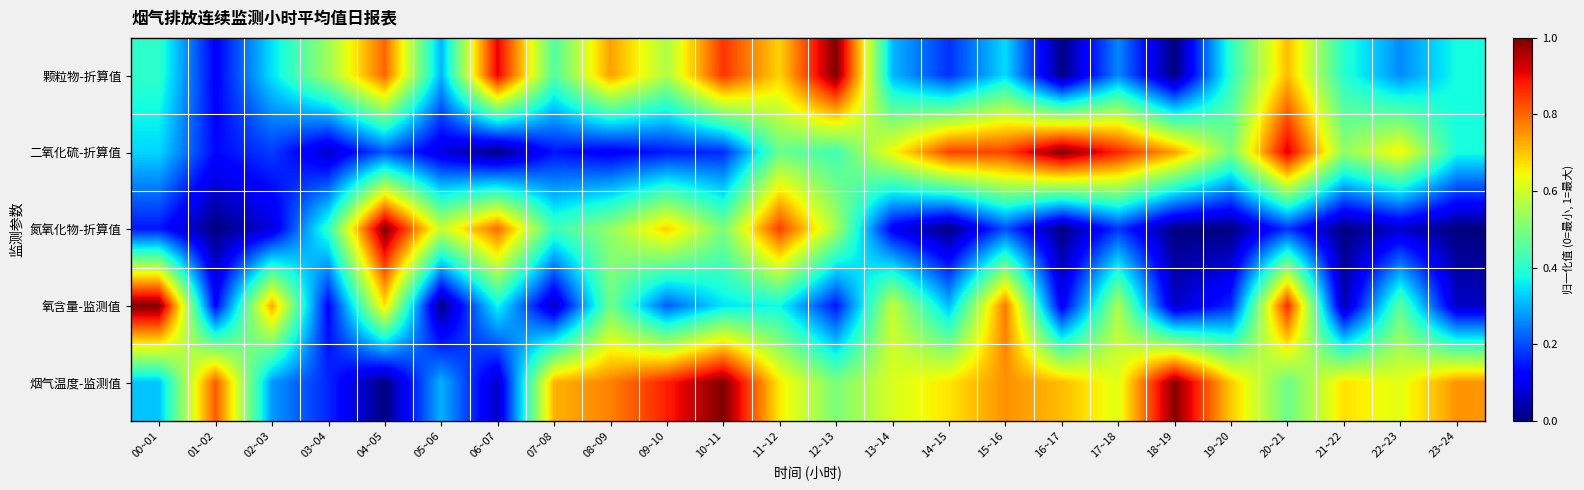

Between 00~01 and 09~10, which is larger?

09~10